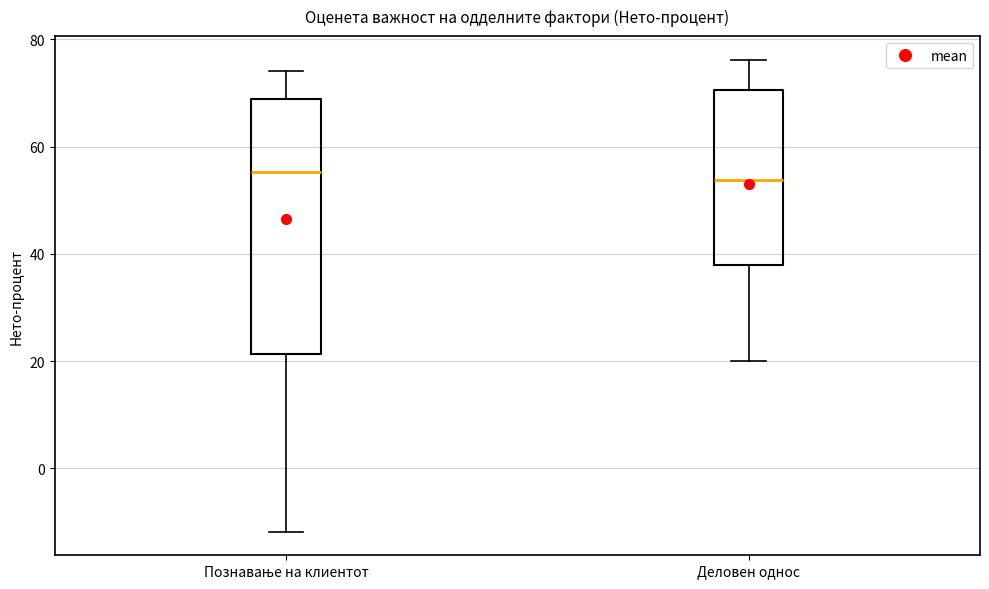

Comparing the boxes themselves (not the whiskers), which one is the tallest?

Познавање на клиентот